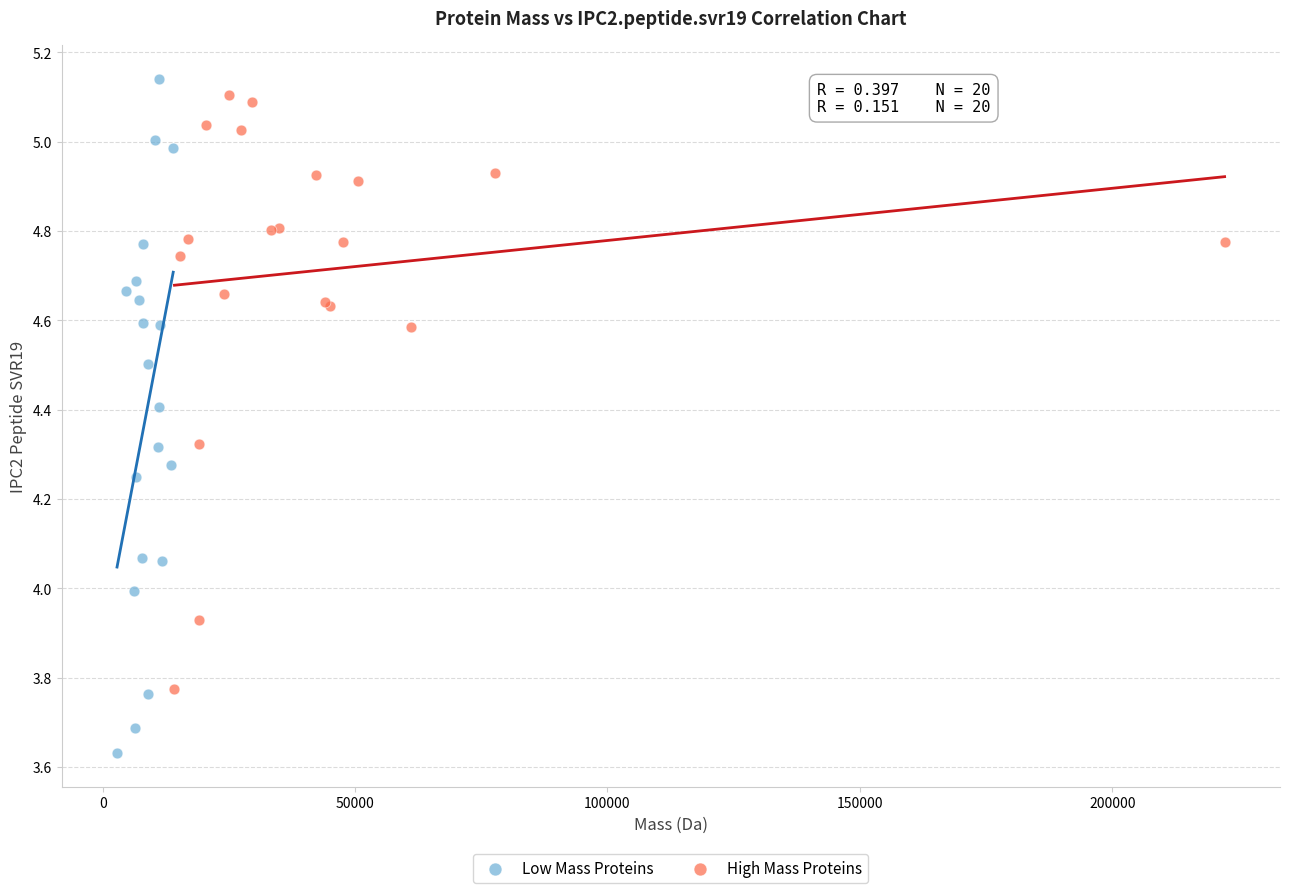

Which series has the largest Y range (max minus min)?

Low Mass Proteins